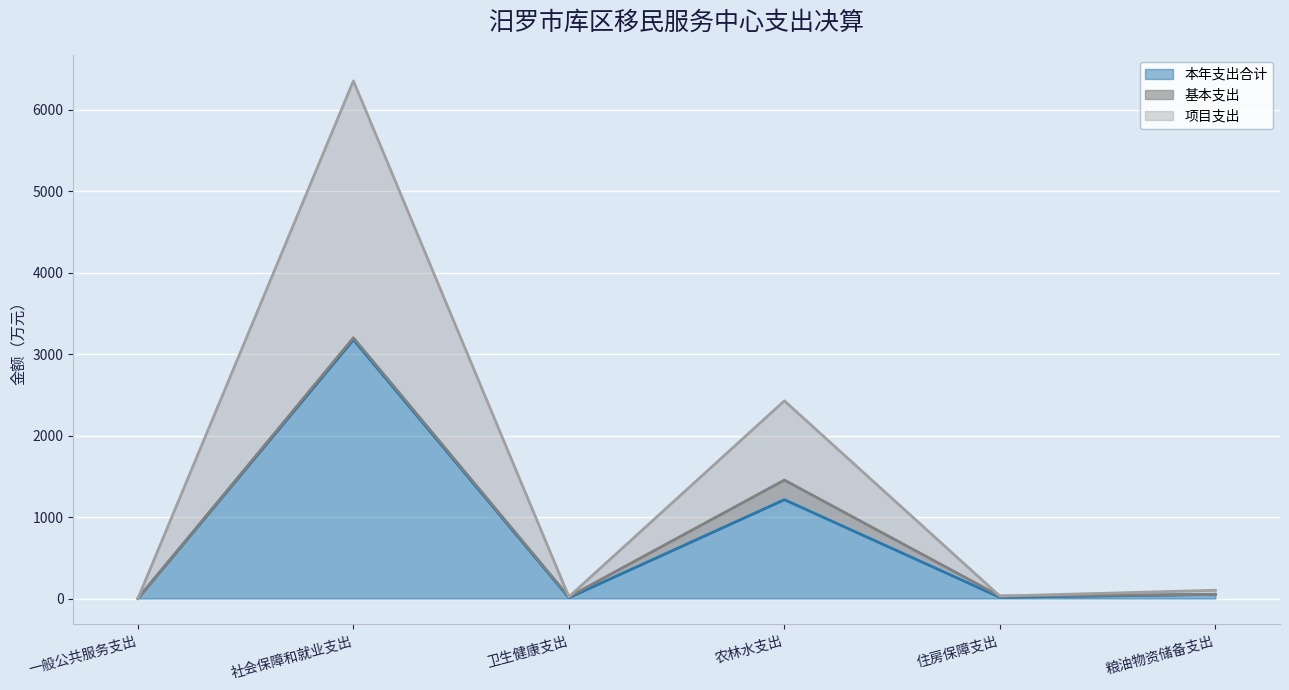

At which category is the sum across all series the highest?

社会保障和就业支出